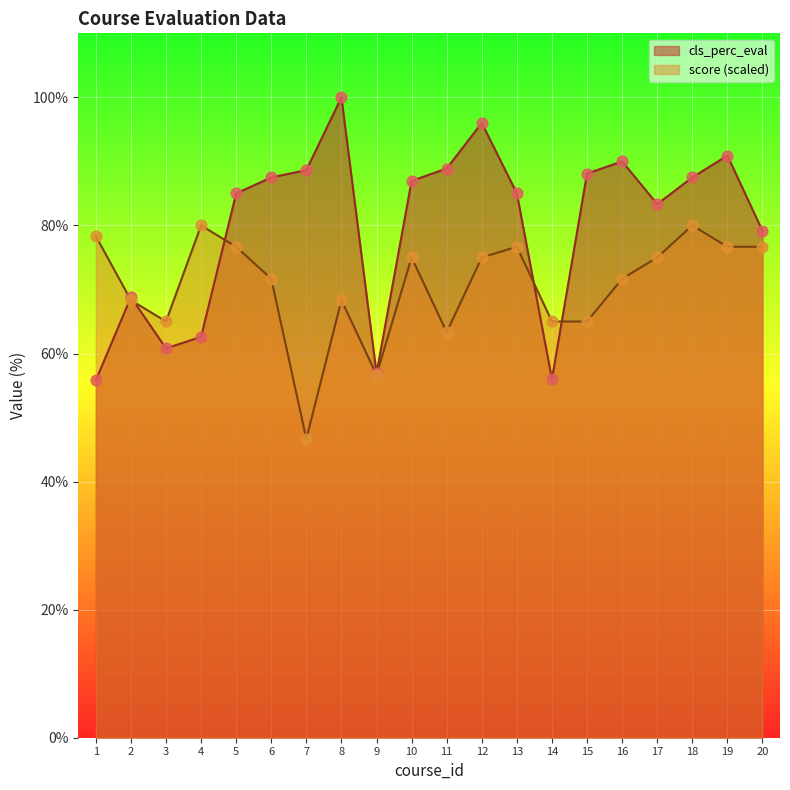

Is the value of cls_perc_eval at 4 greater than the value of score at 17?

No